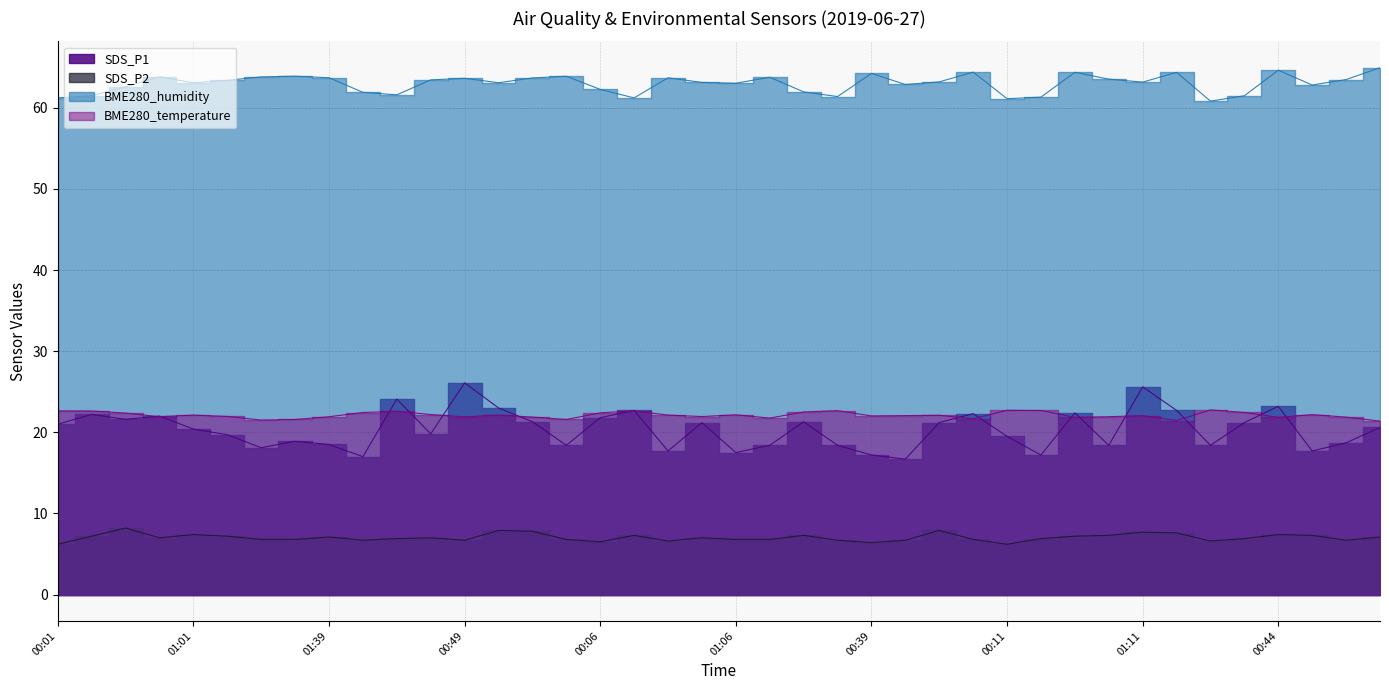

Between 01:39 and 01:31, which is larger?

01:39